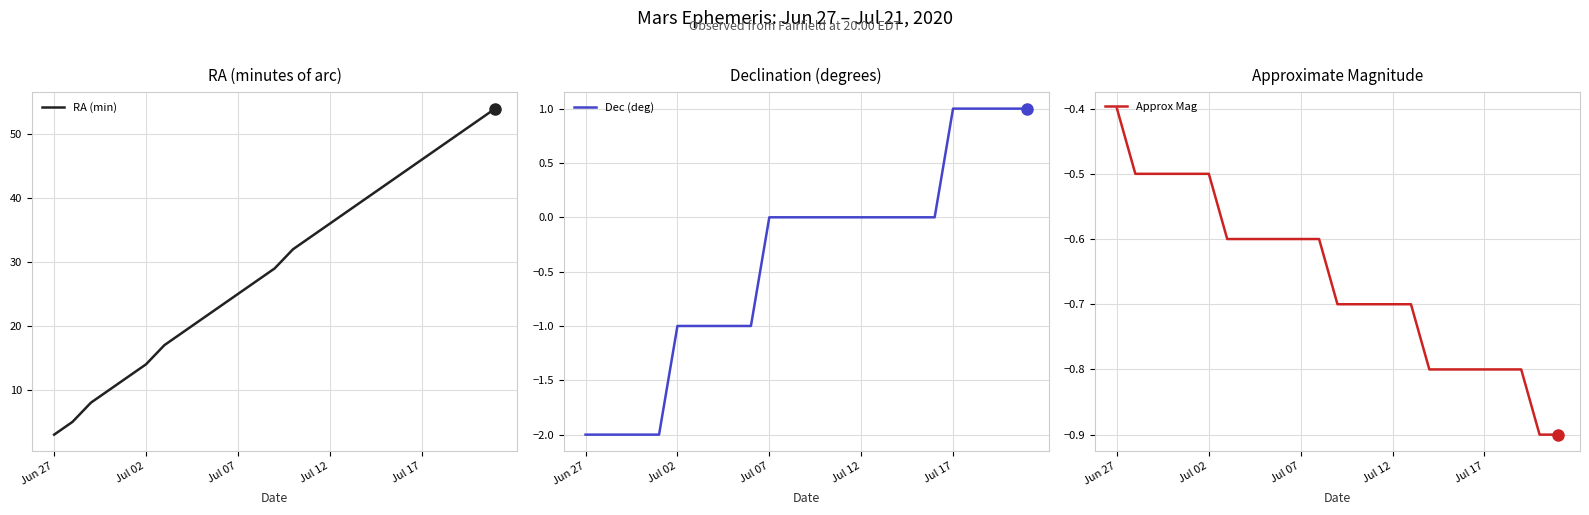

What is the maximum value for RA (min)?

54